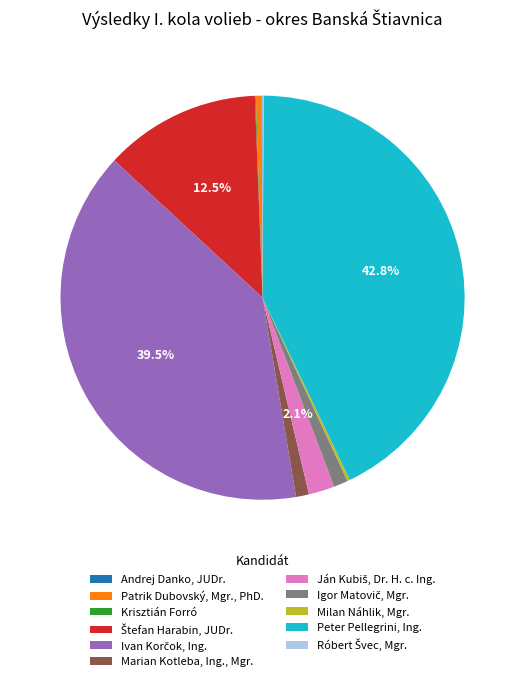

To the nearest percent, what is the difference between the largest and smallest slice percentages?

43%